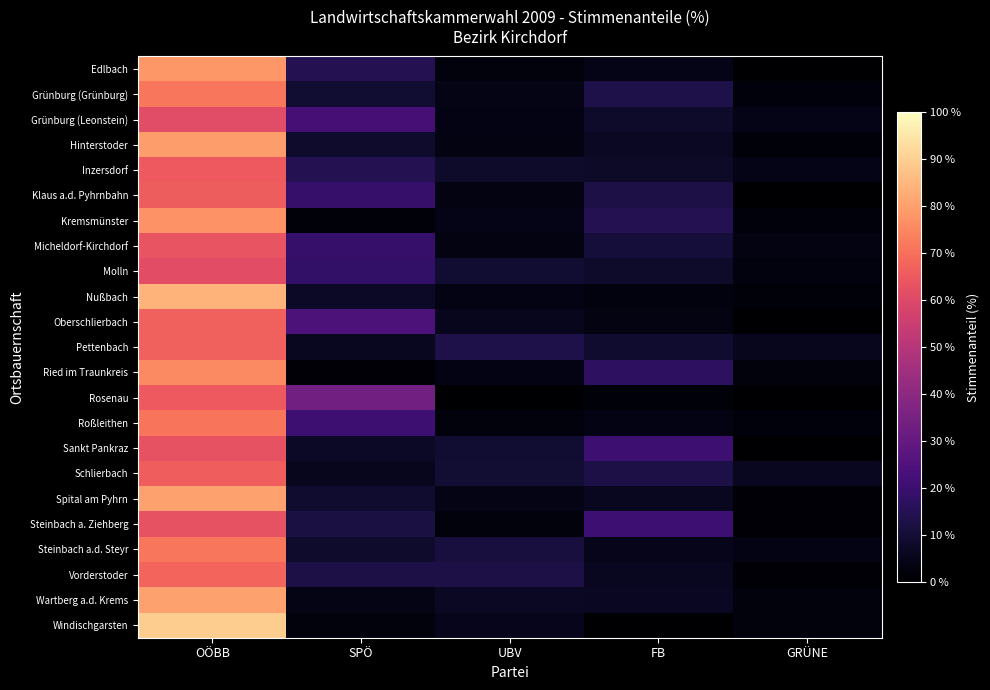

What is the total value across all series at OÖBB?

1634.3